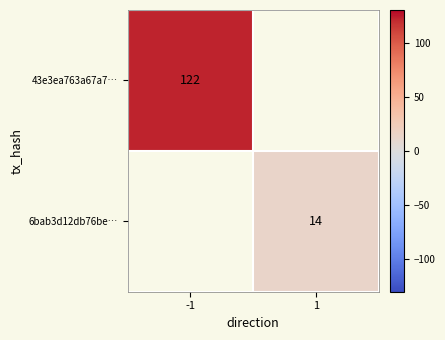

The value of 43e3ea763a67a7… at -1 is 201. True or false?

False